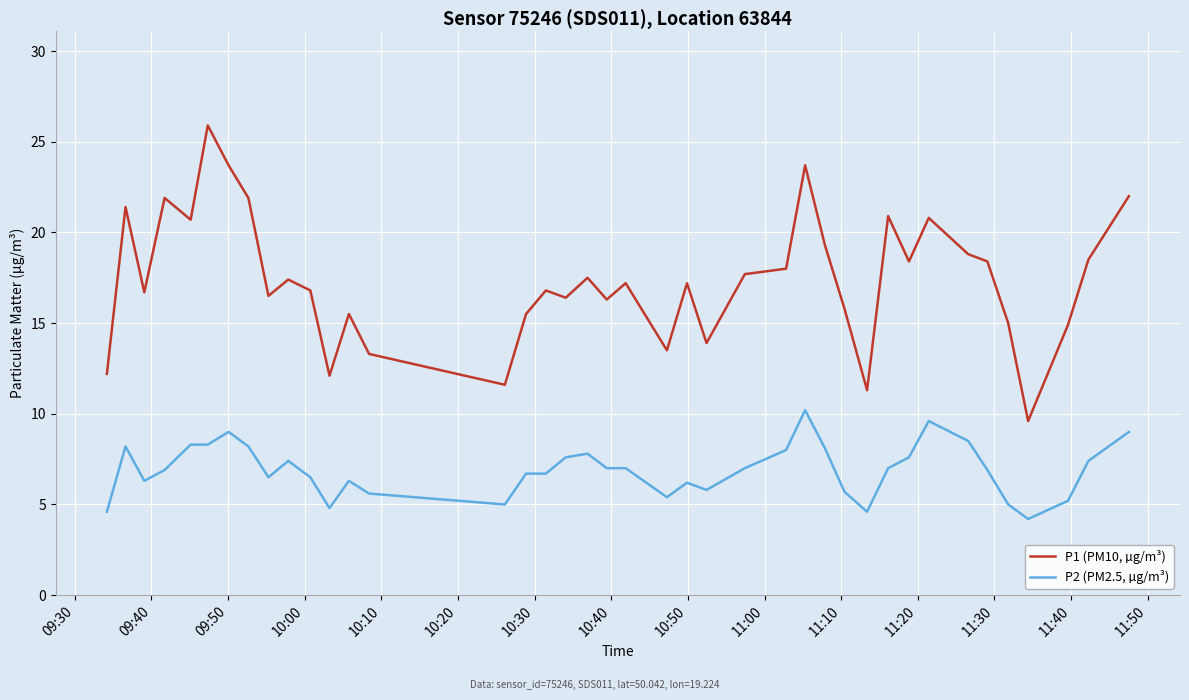

True or false: P1 (PM10, µg/m³) and P2 (PM2.5, µg/m³) intersect in this chart.

False